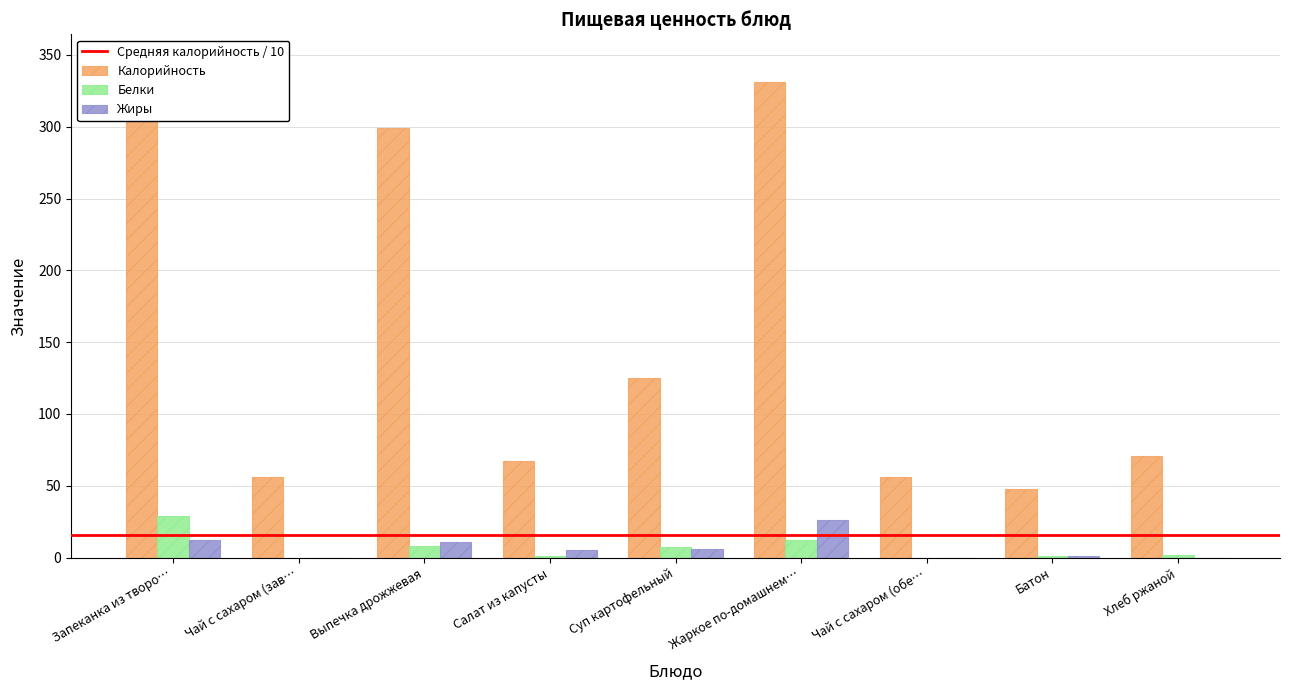

What is the highest value of the Белки series?

29